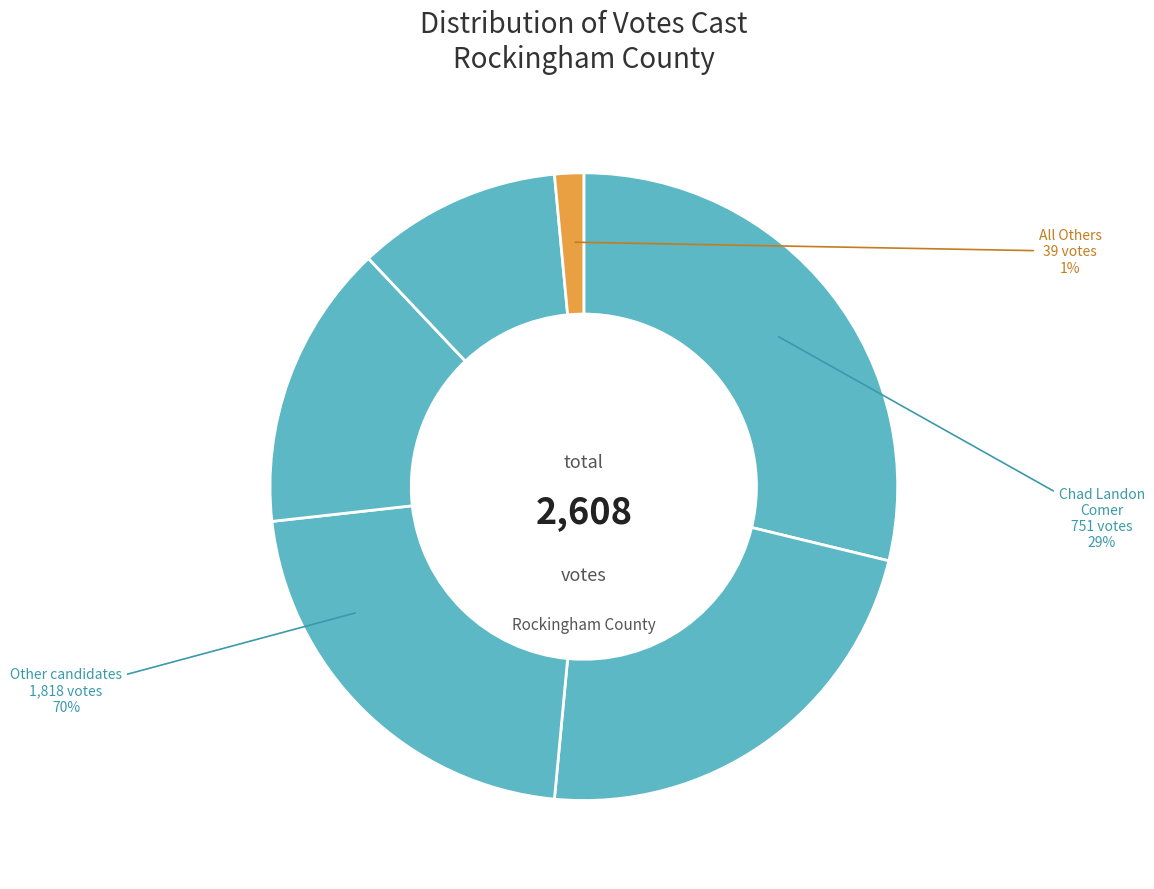

Is George Thomas Dowrey, III the majority of the pie?

No